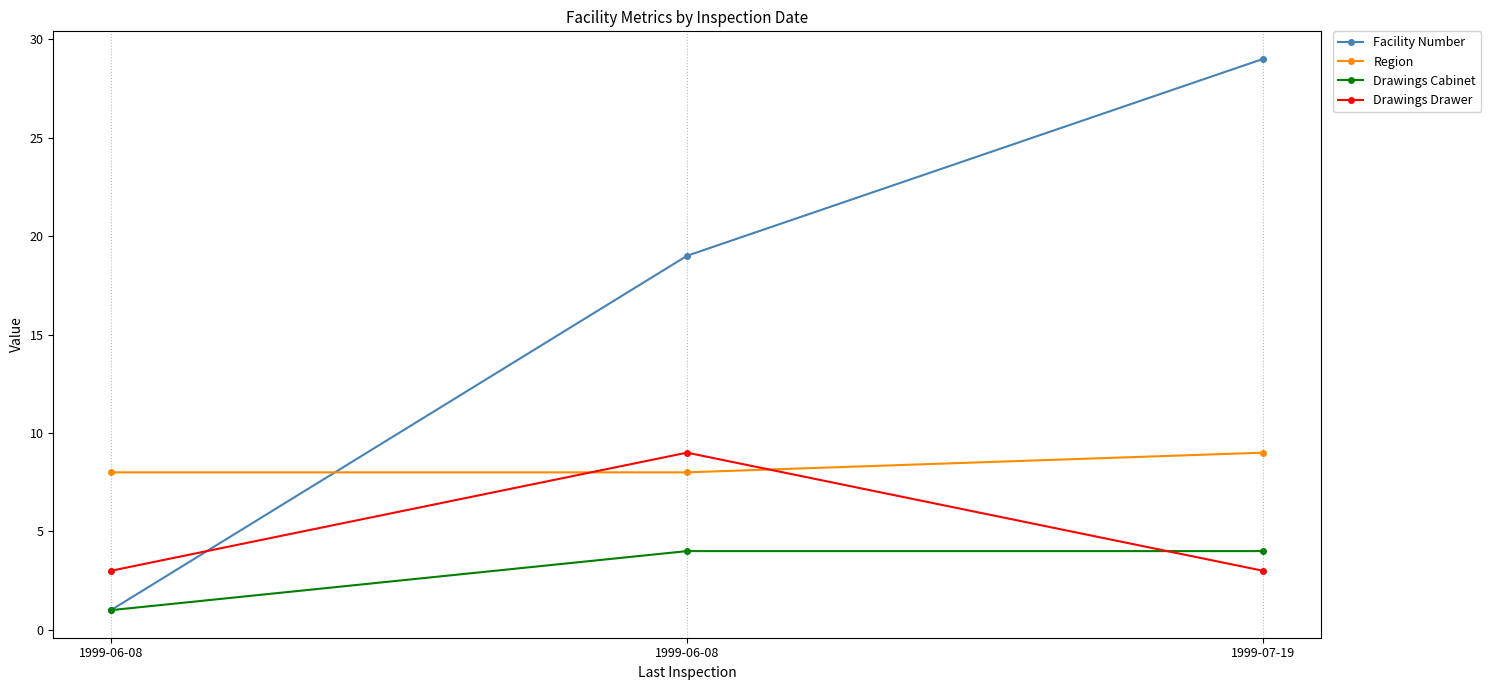

What is the total value across all series at 1999-06-08?

13